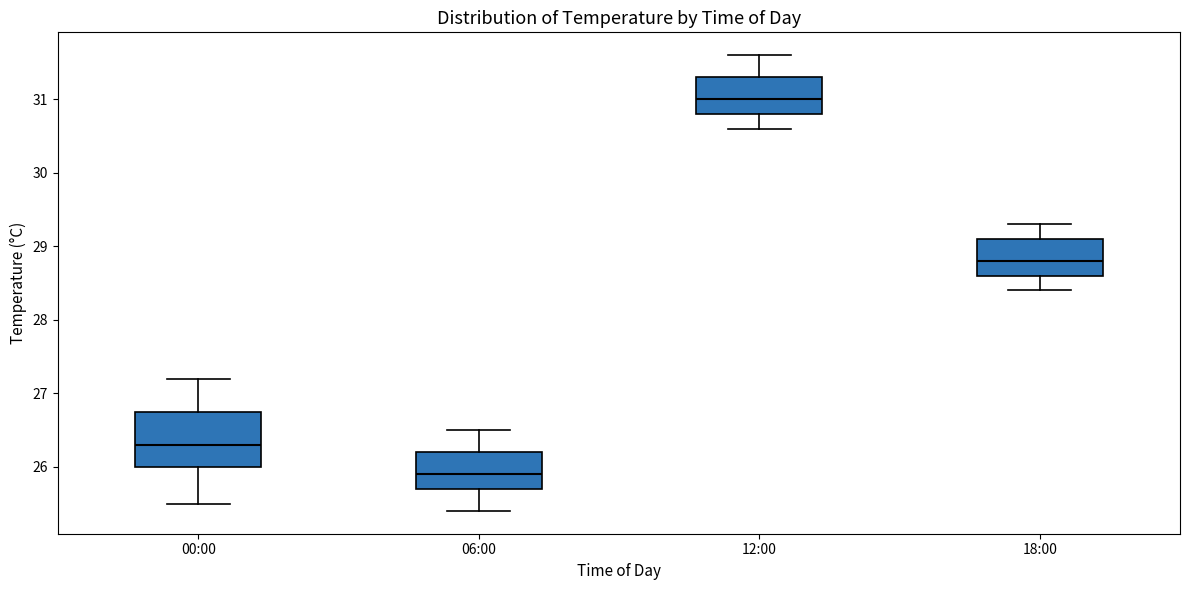

Which box has the lowest median line?

06:00